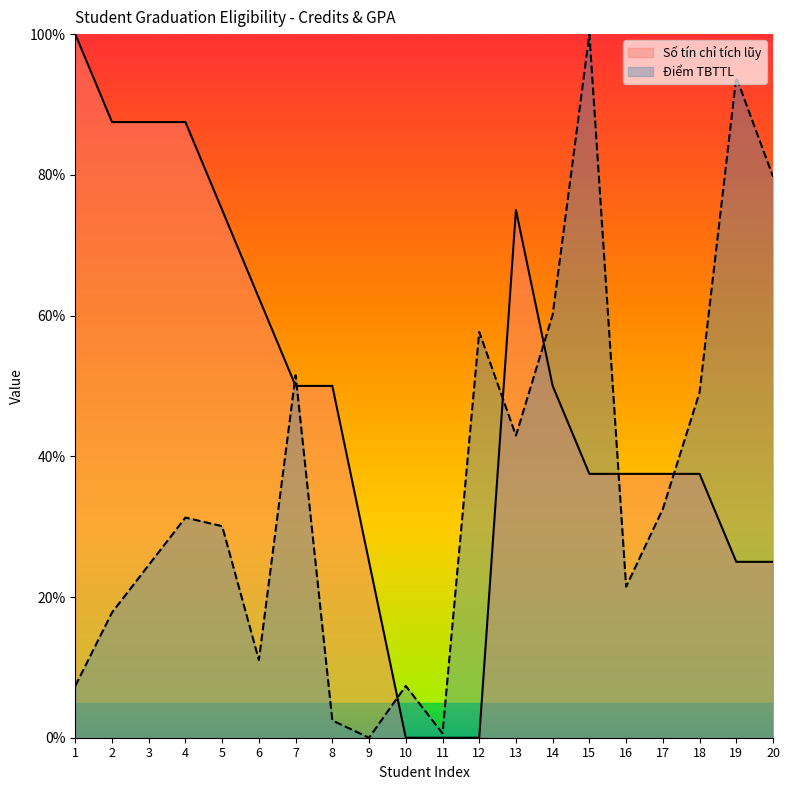

How many data points does each series have?

20